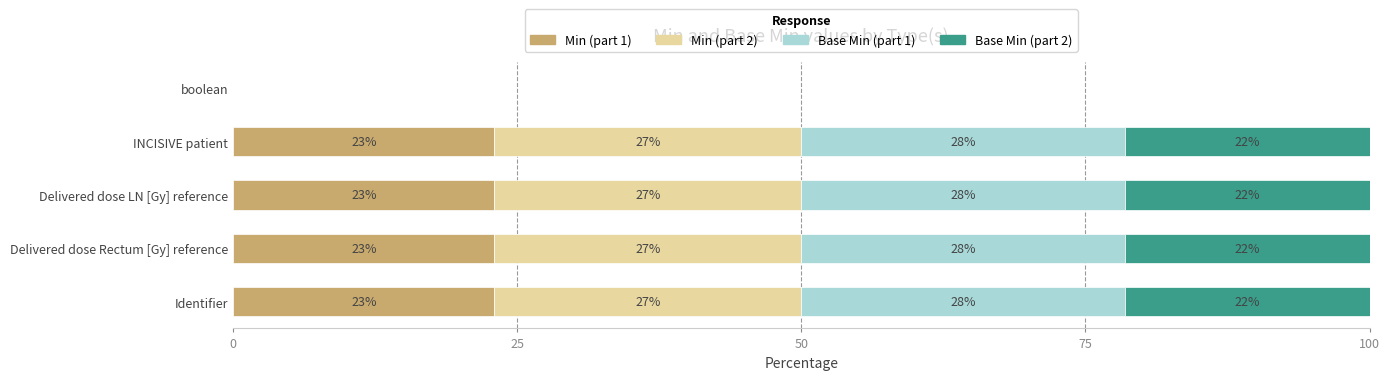

The value of Min (part 1) at boolean is 0.0. True or false?

True